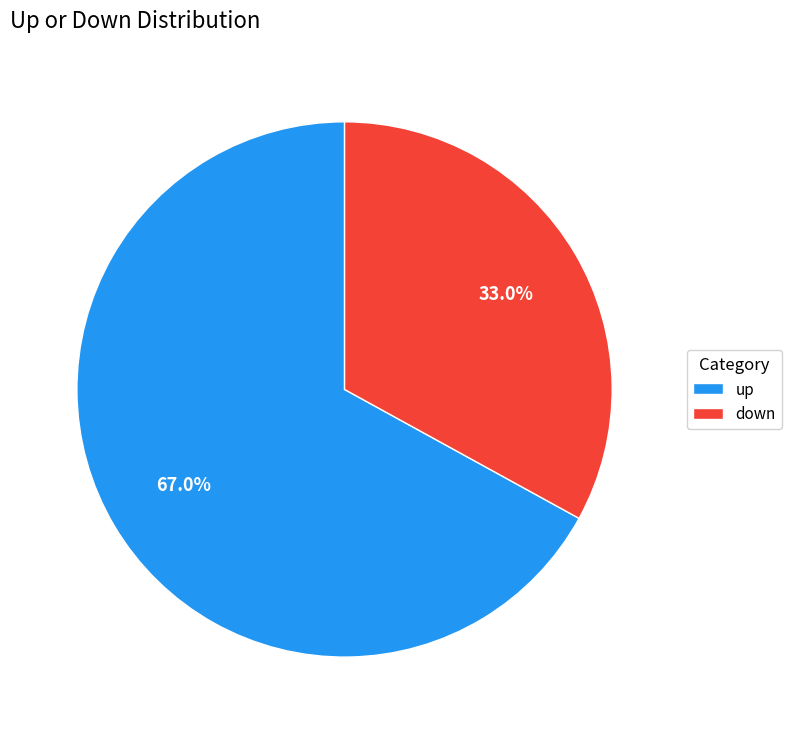

To the nearest percent, what is the difference between the down and up slice percentages?

34%